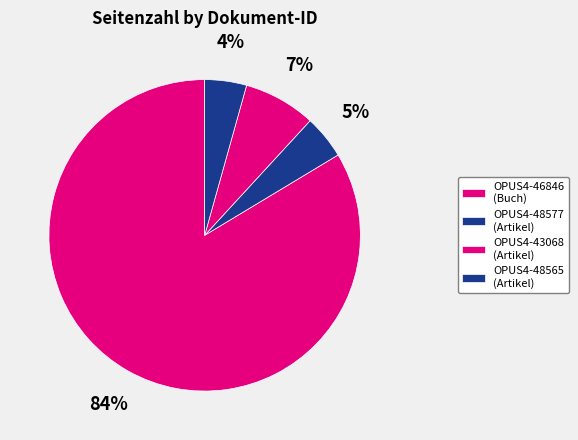

What is the ratio of the value at OPUS4-48565 to the value at OPUS4-43068?

0.6